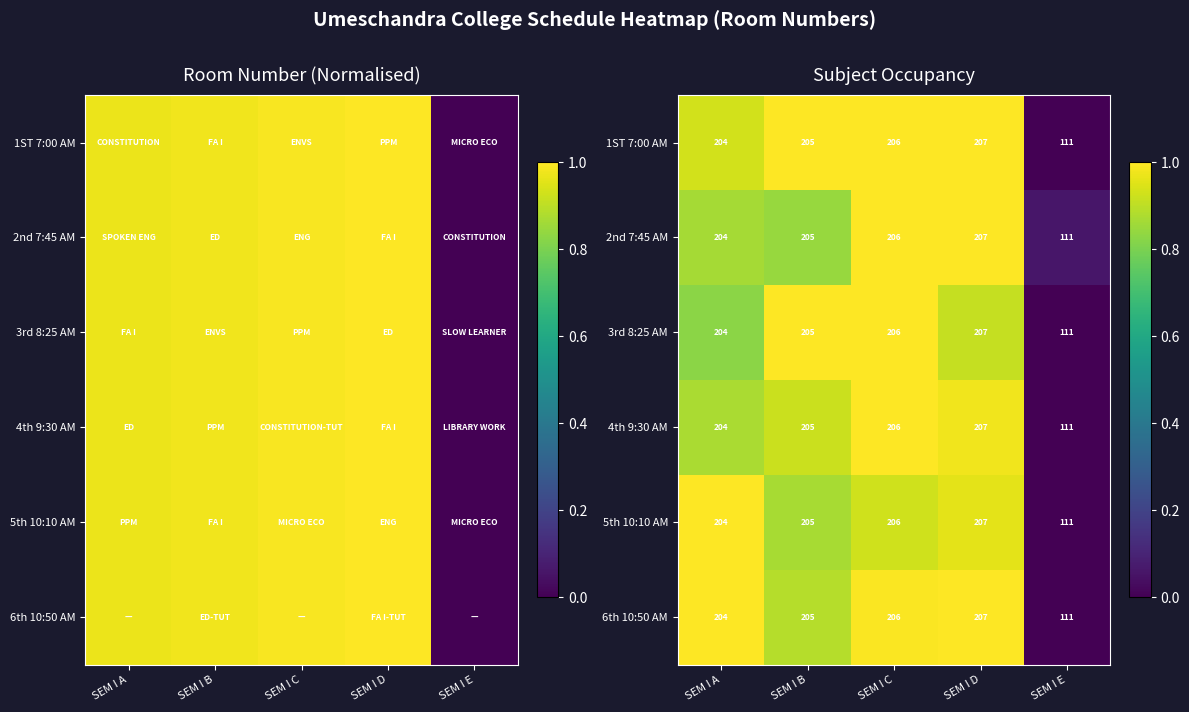

What is the sum of all 2nd 7:45 AM values?

3.8